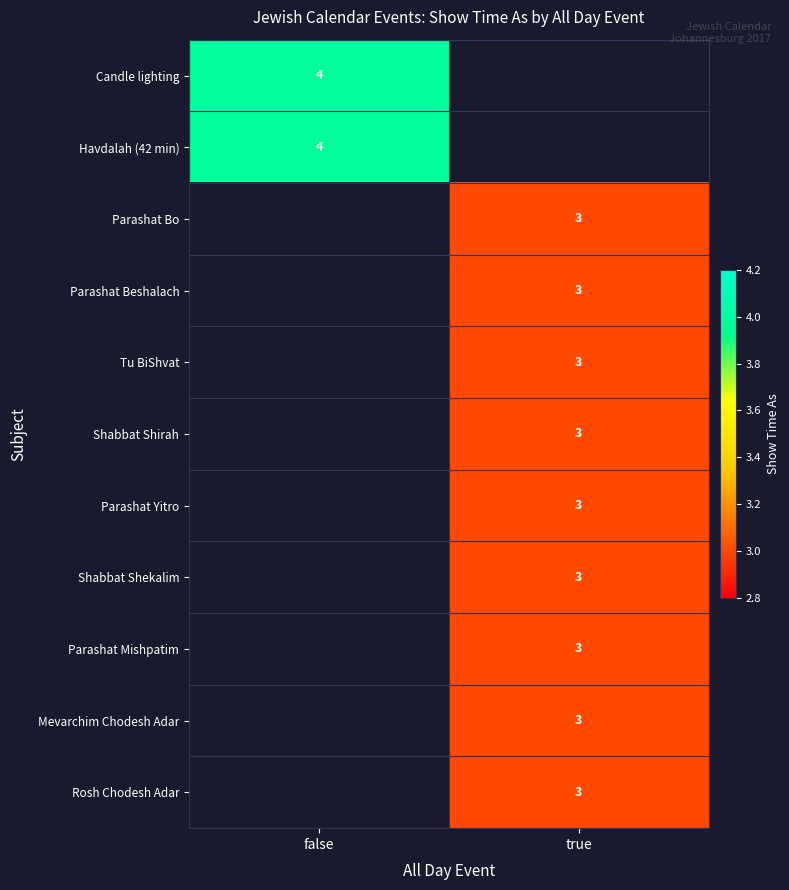

Which category has the highest value across all series?

false